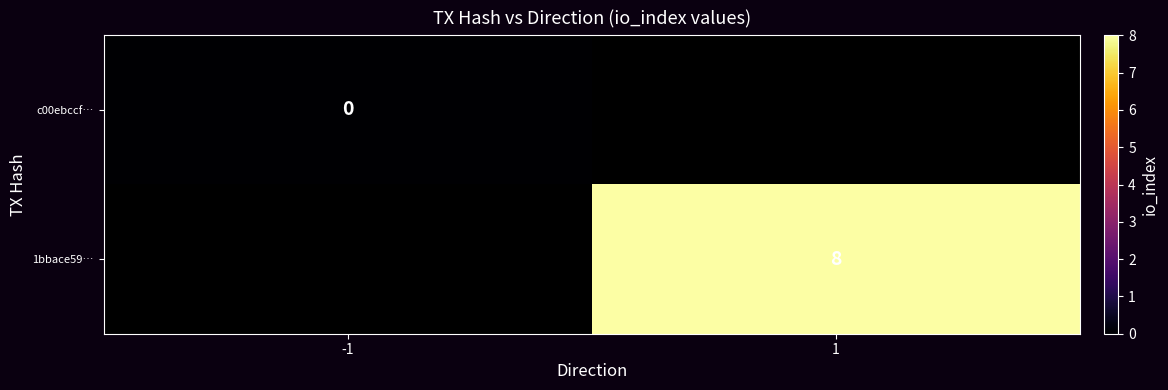

Between 1 and -1, which is larger?

-1